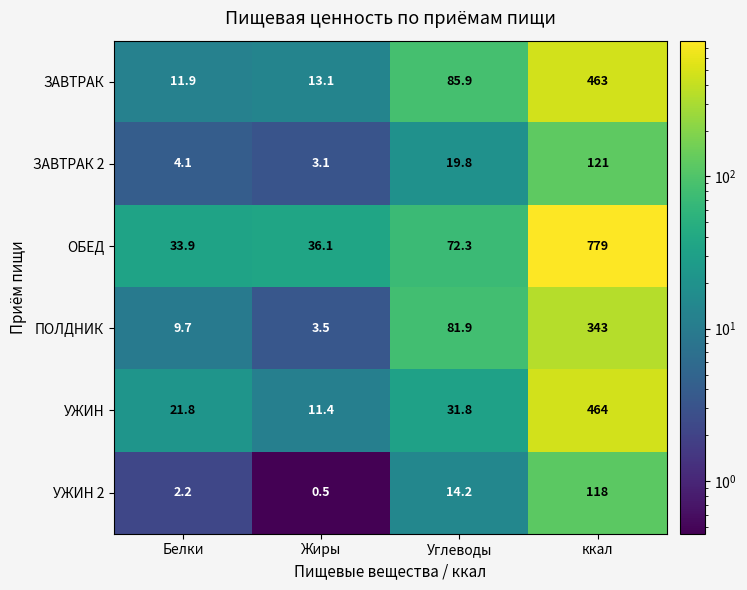

Count the number of data series in this chart.

6